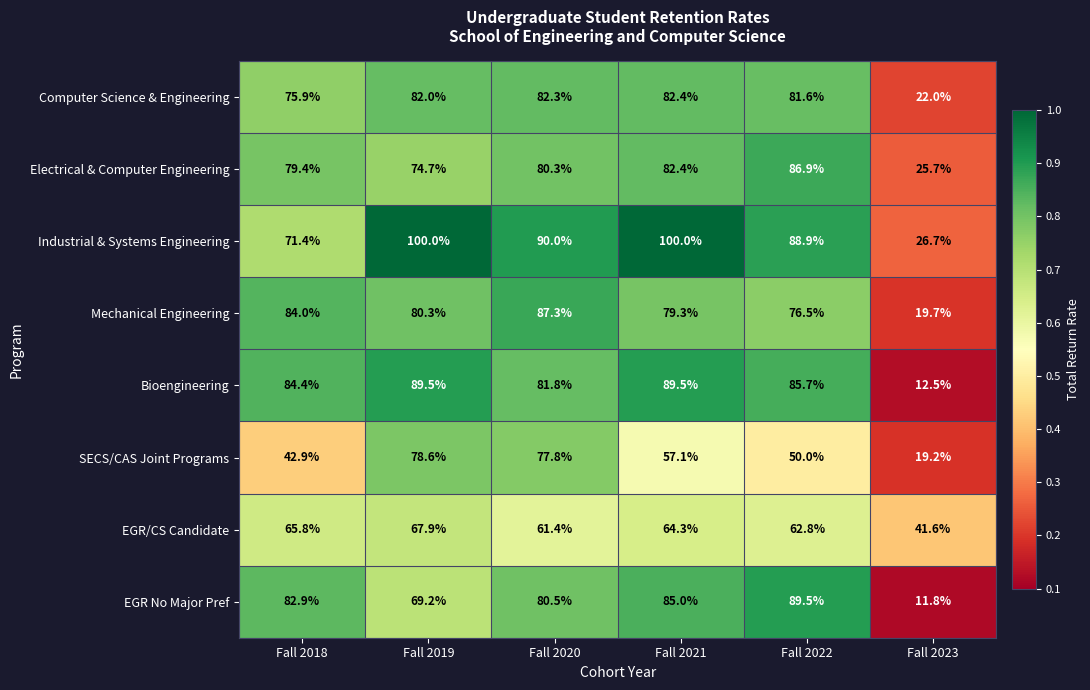

What is the difference between the SECS/CAS Joint Programs values at Fall 2021 and Fall 2018?

14.2